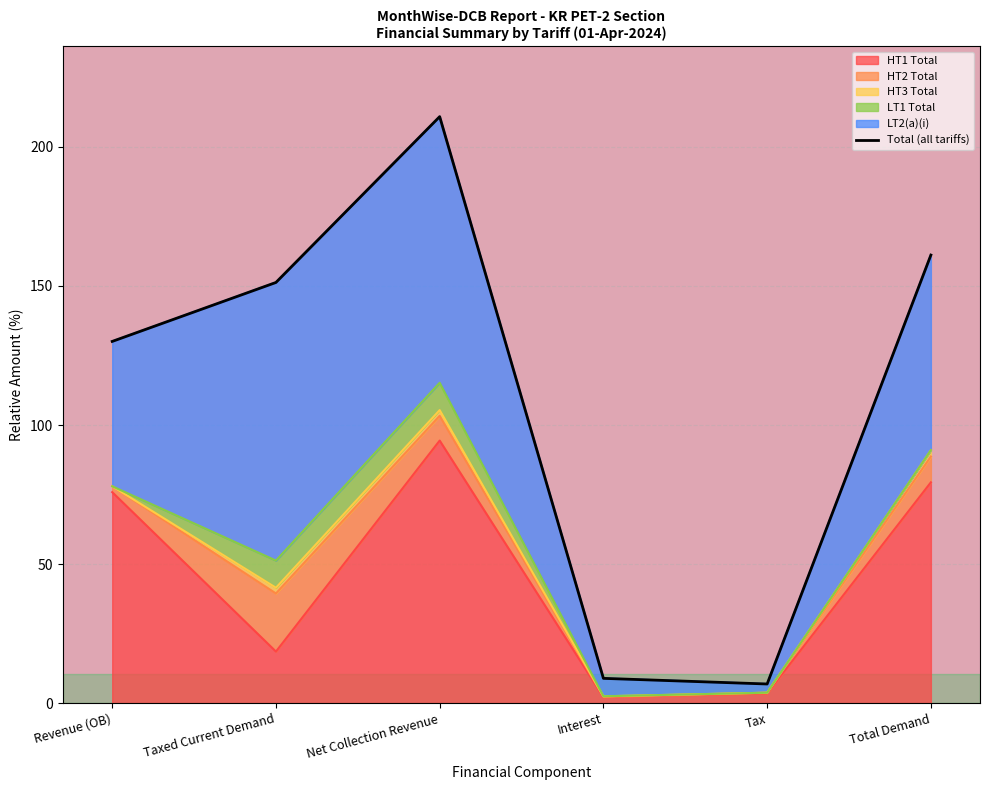

How many data points are above 151?

3